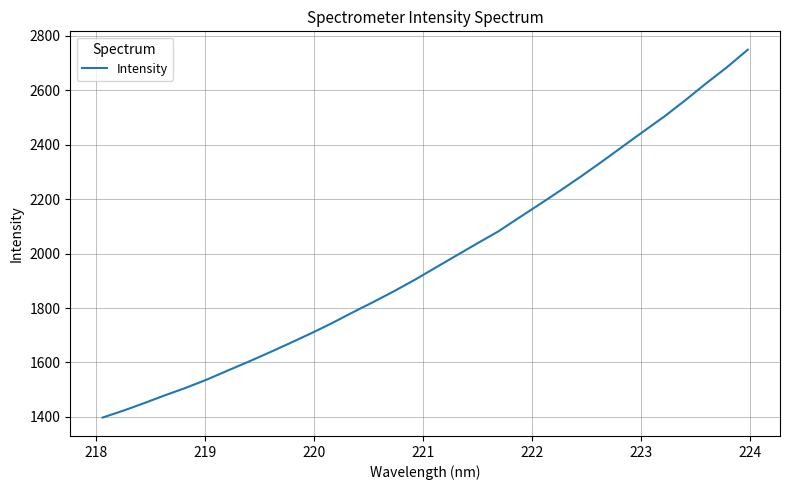

What is the minimum value shown in the chart?

1397.7